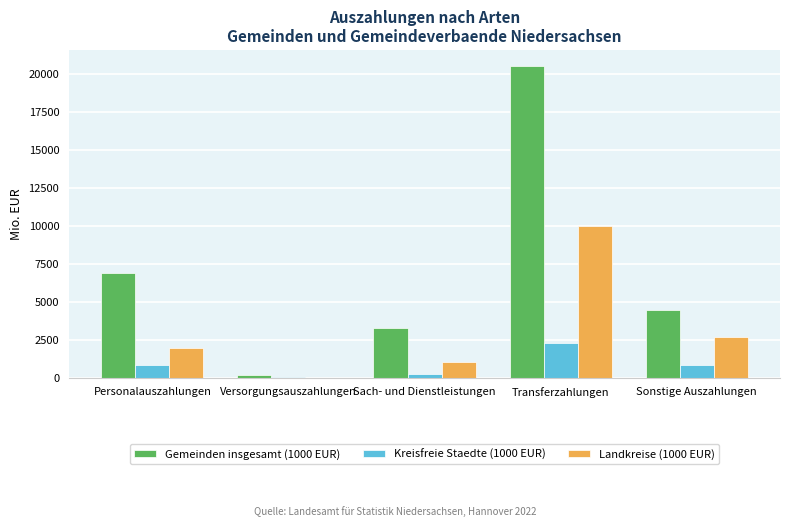

At which category is the sum across all series the highest?

Transferzahlungen